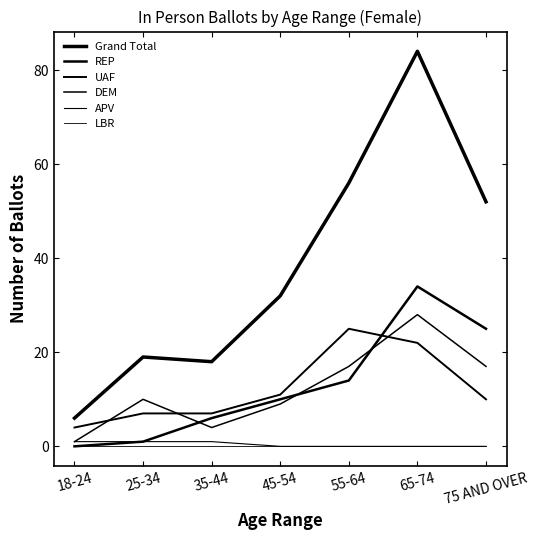

At which category is the sum across all series the highest?

65-74